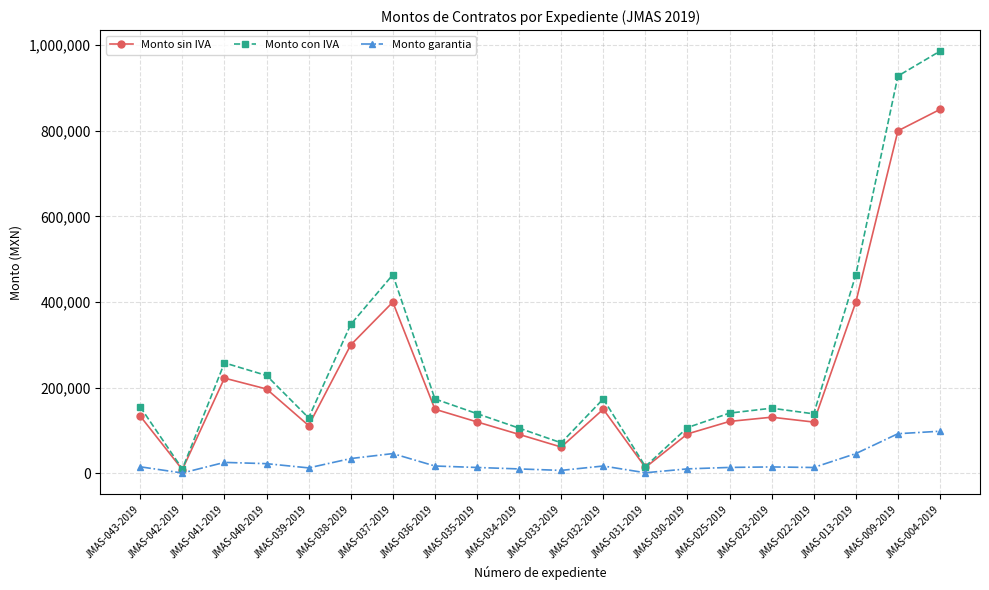

Between JMAS-023-2019 and JMAS-013-2019, which series saw the biggest shift?

Monto con IVA